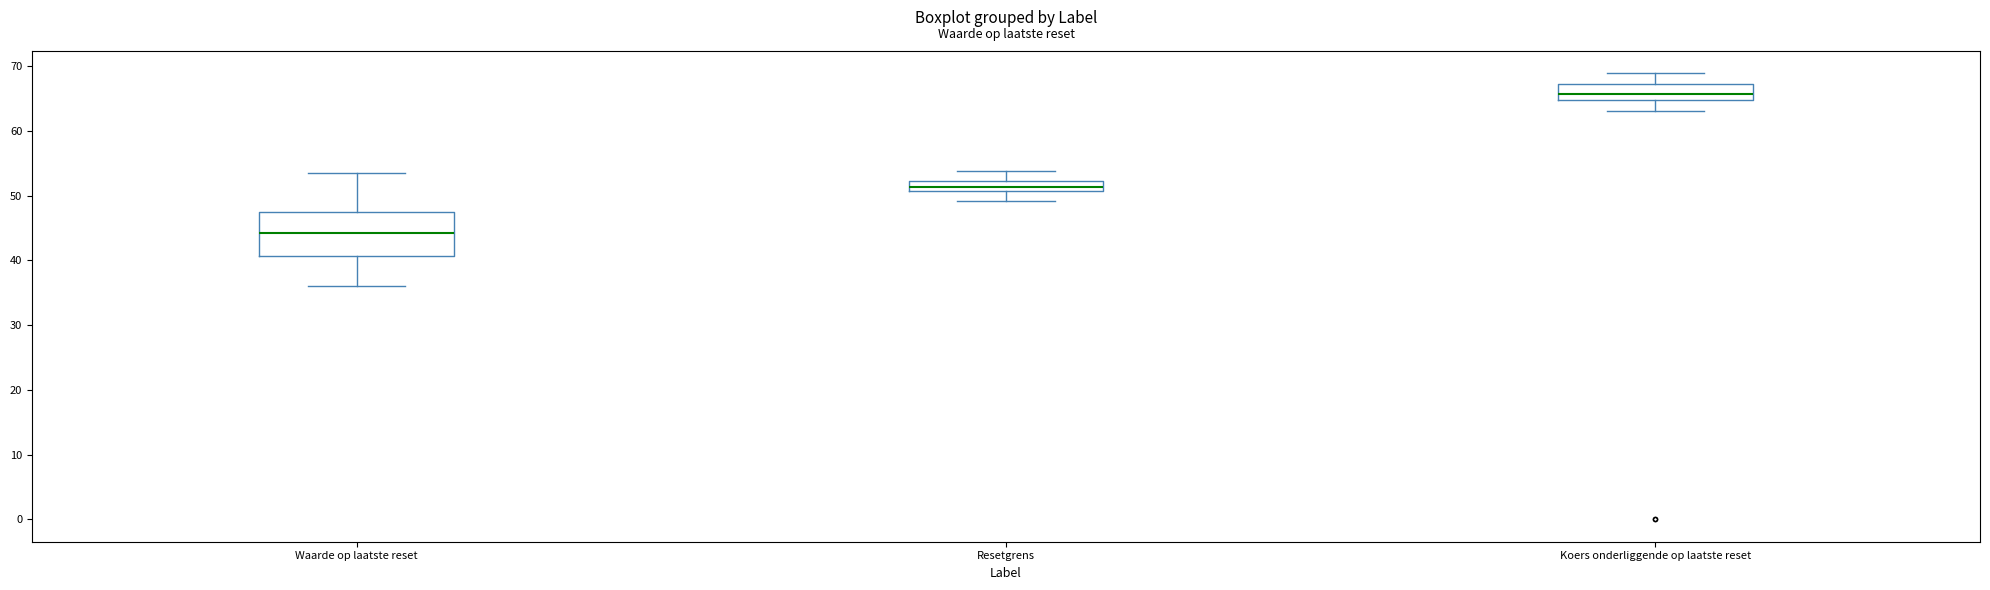

Where does the upper whisker of the box for Waarde op laatste reset end on the y-axis? The values are not printed on the chart, so give them approximately, as read against the axis.

53